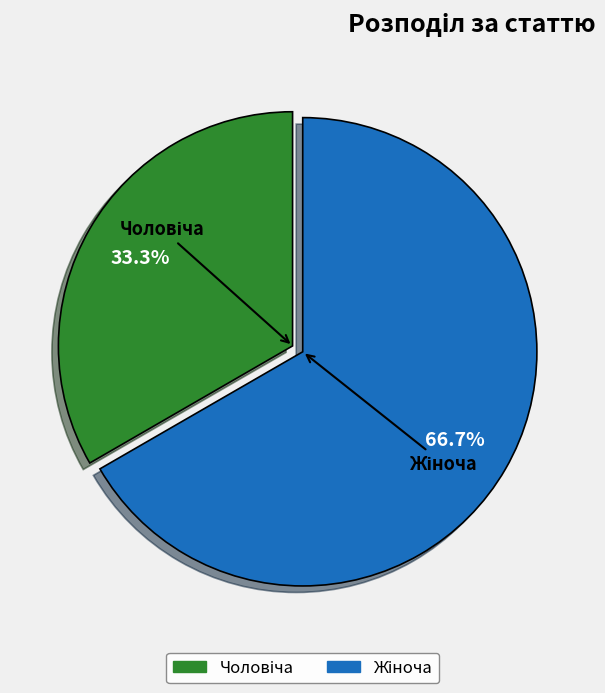

Does any single category account for the majority?

Yes